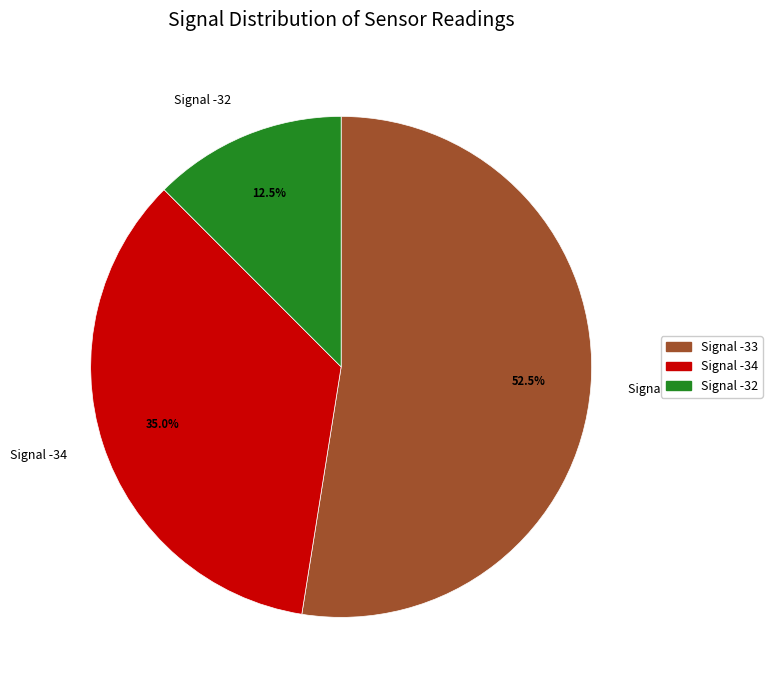

Which category has the biggest portion of the pie?

Signal -33